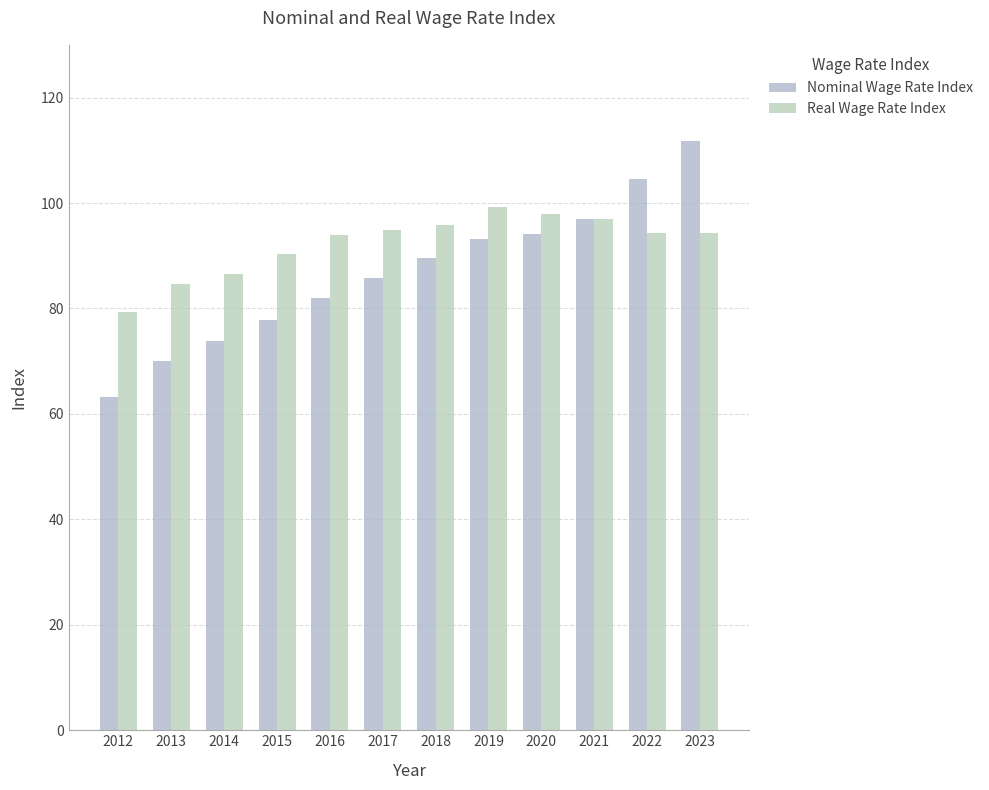

At which label does Real Wage Rate Index reach its minimum?

2012